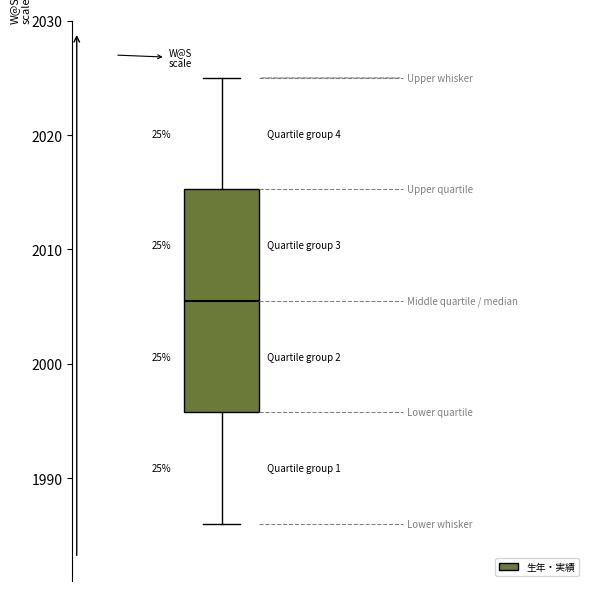

Read this box plot against the y-axis: the position of the median line, the range covered by the box, and the ends of both whiskers. The values are not printed on the chart, so give them approximately, as read against the axis.

median 2006, box 1996 to 2015, whiskers 1986 to 2025